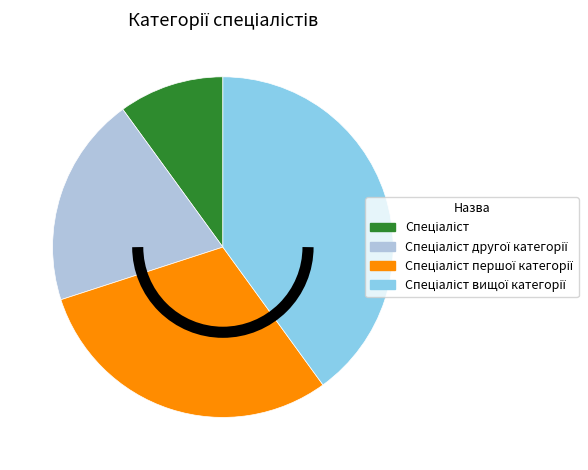

Is there a majority slice in this chart?

No